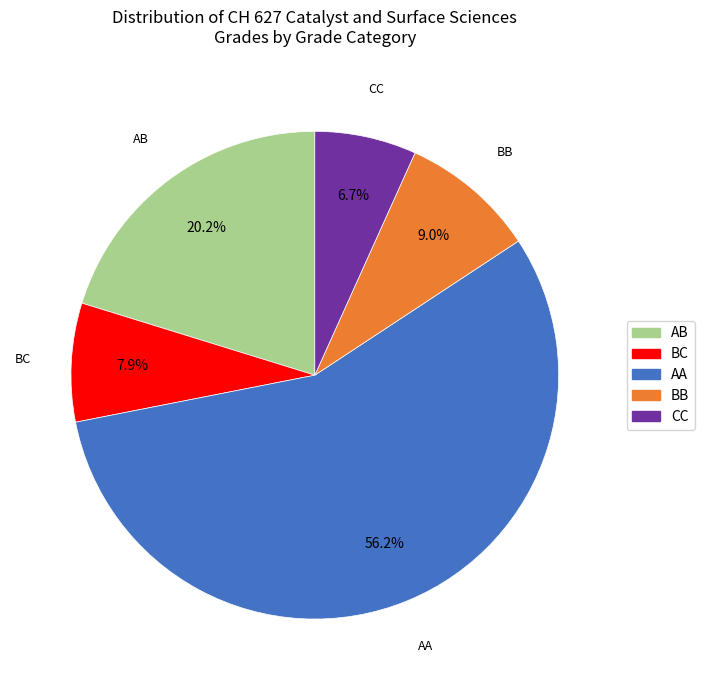

Is there a majority slice in this chart?

Yes